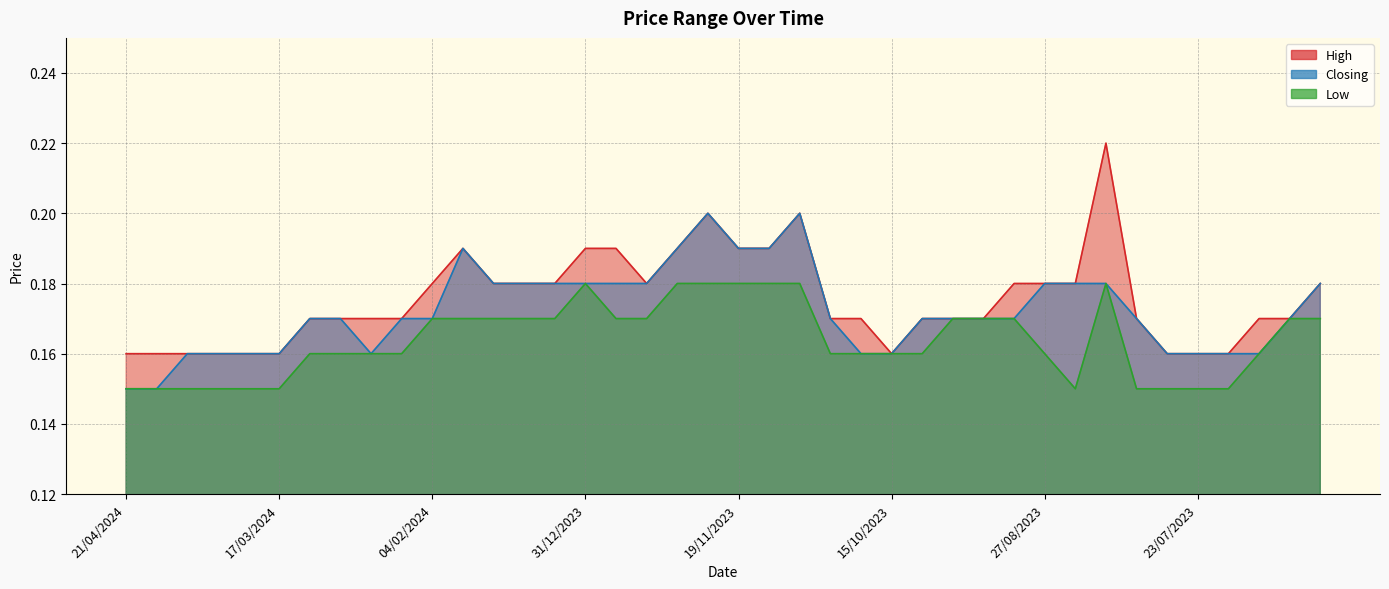

True or false: Closing and High intersect in this chart.

False